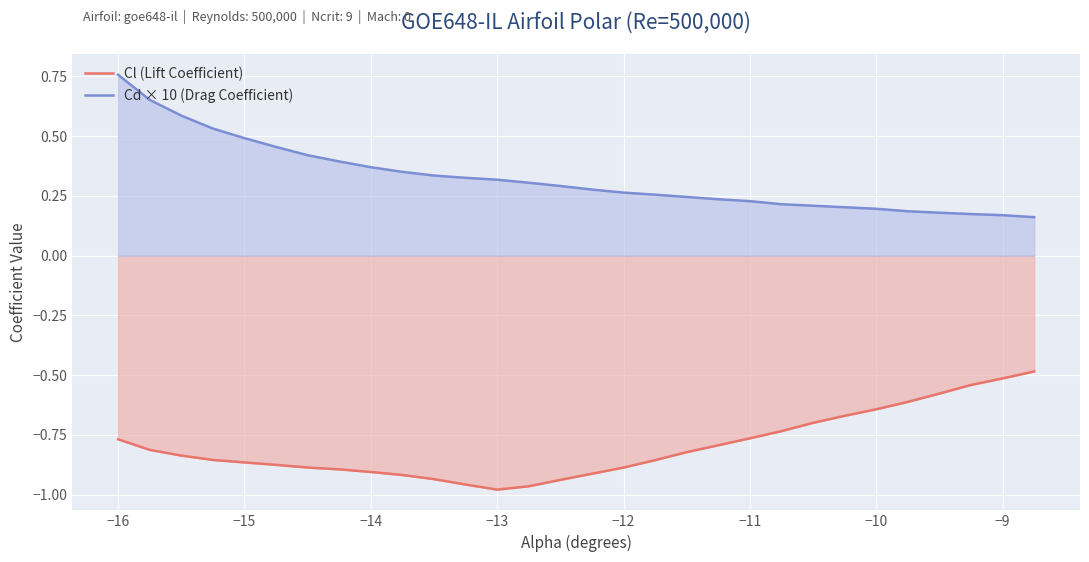

At which label does Cd × 10 (Drag Coefficient) reach its peak?

−16